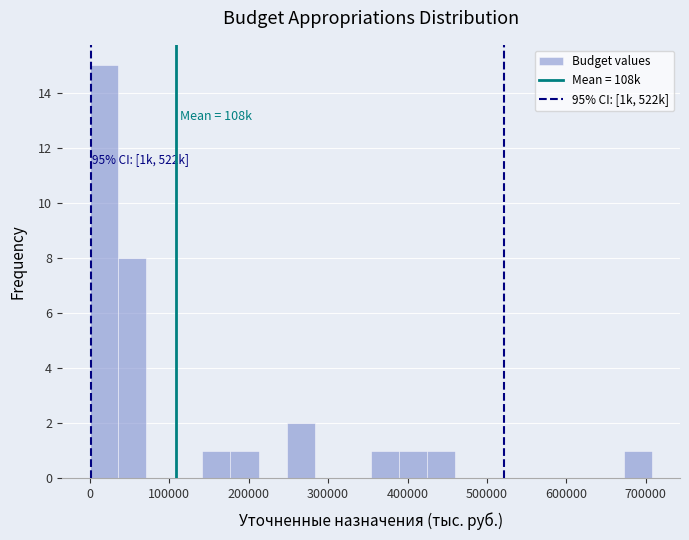

Read against the x-axis, roughly where is the centre of the tallest bar?

20000